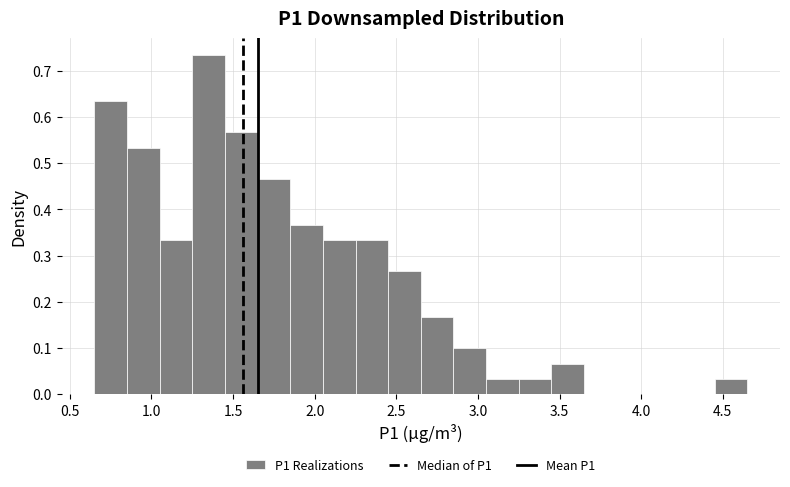

Over which range of the x-axis is the bar tallest?

1.25 to 1.45